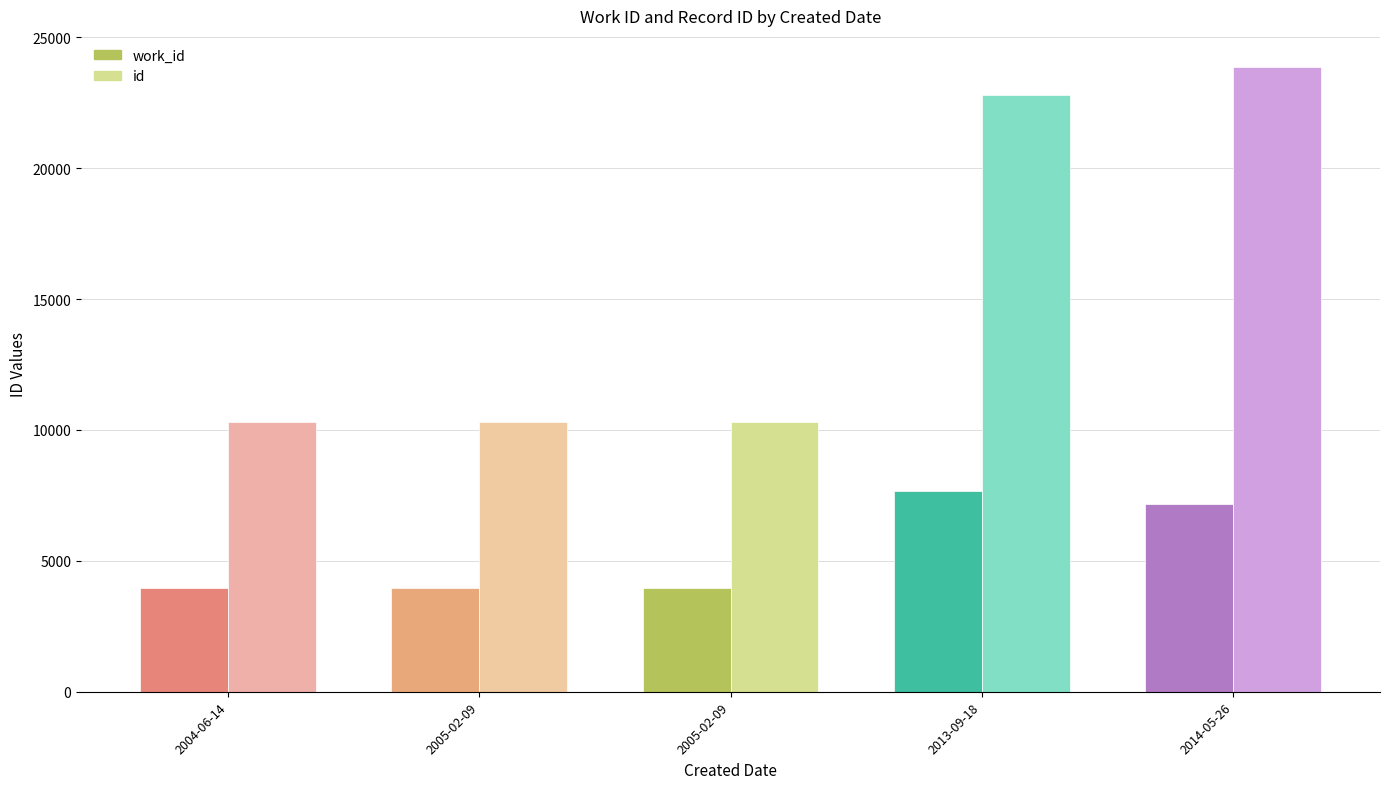

How many data points in id are less than 10305?

2